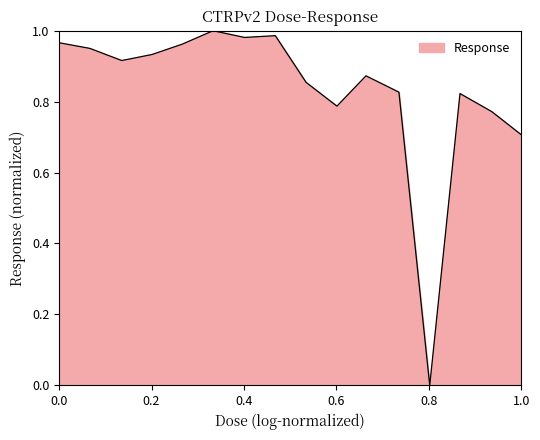

Reading left to right, transcribe all the data shown in this chart.

1.0	1.0	0.9	0.9	1.0	1.0	1.0	1.0	0.9	0.8	0.9	0.8	0.0	0.8	0.8	0.7